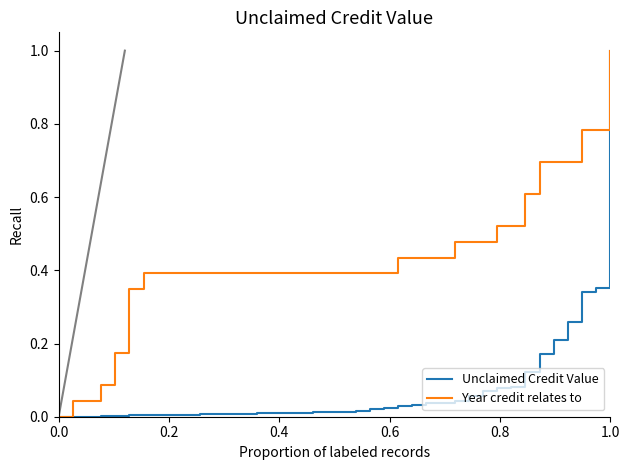

What is the maximum value for Unclaimed Credit Value?

1.0